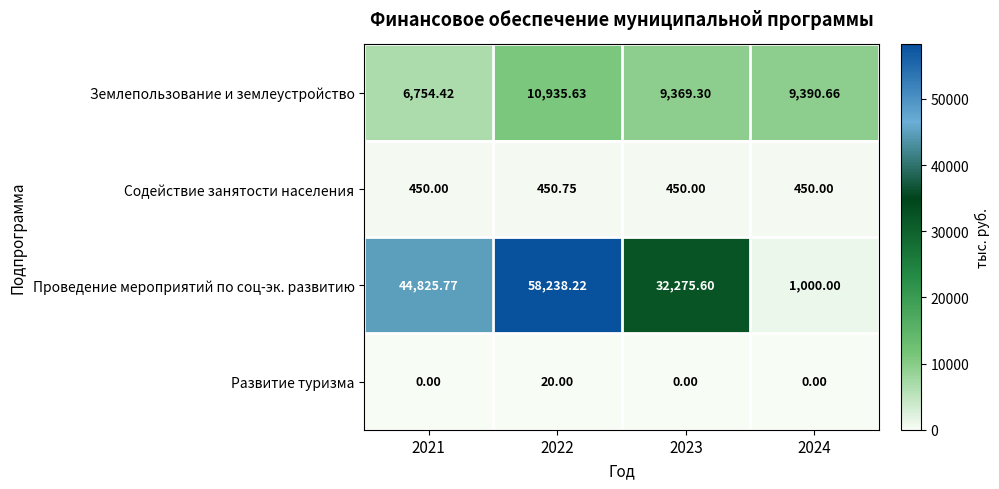

Which series has the largest range (max minus min)?

Проведение мероприятий по соц-эк. развитию